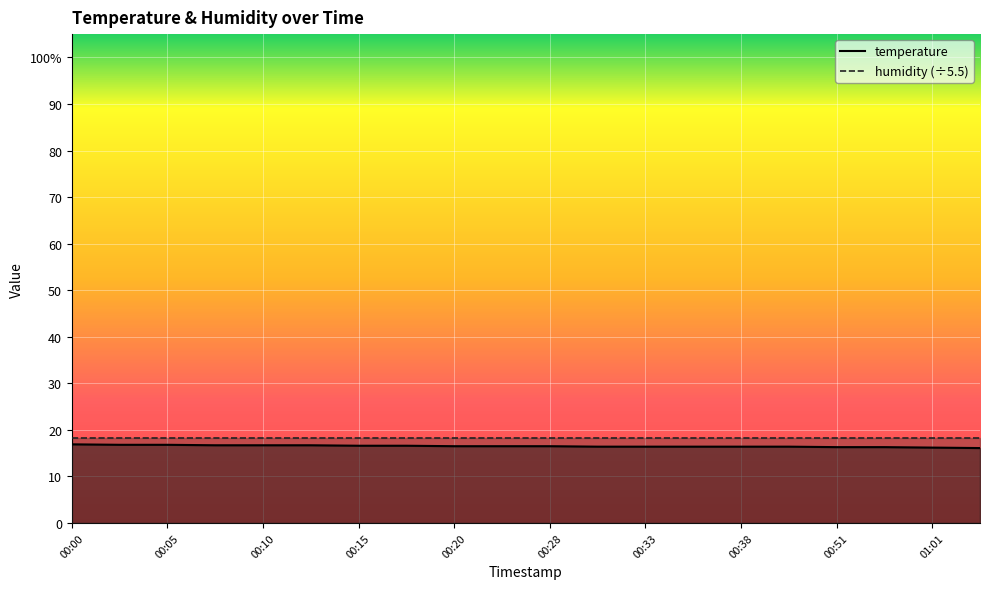

True or false: temperature and humidity (÷5.5) intersect in this chart.

False